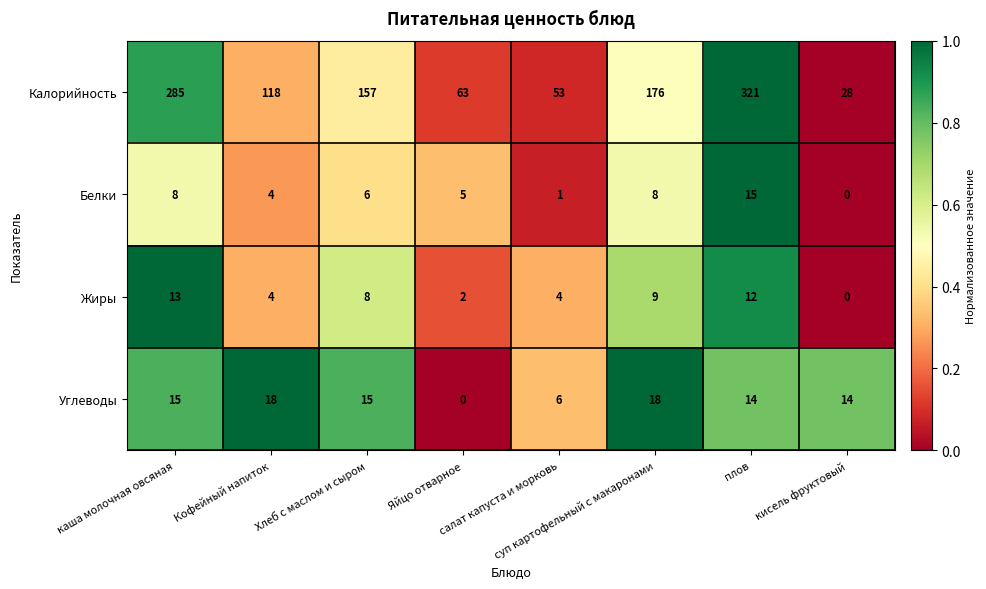

What is the total value across all series at каша молочная овсяная?

321